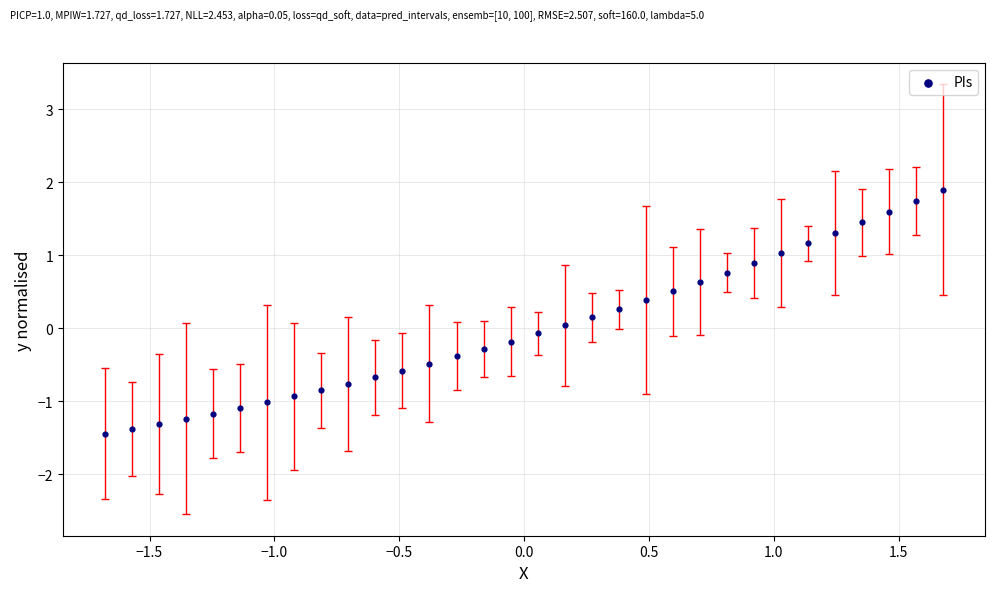

What is the range of X values (max minus min)?

3.4